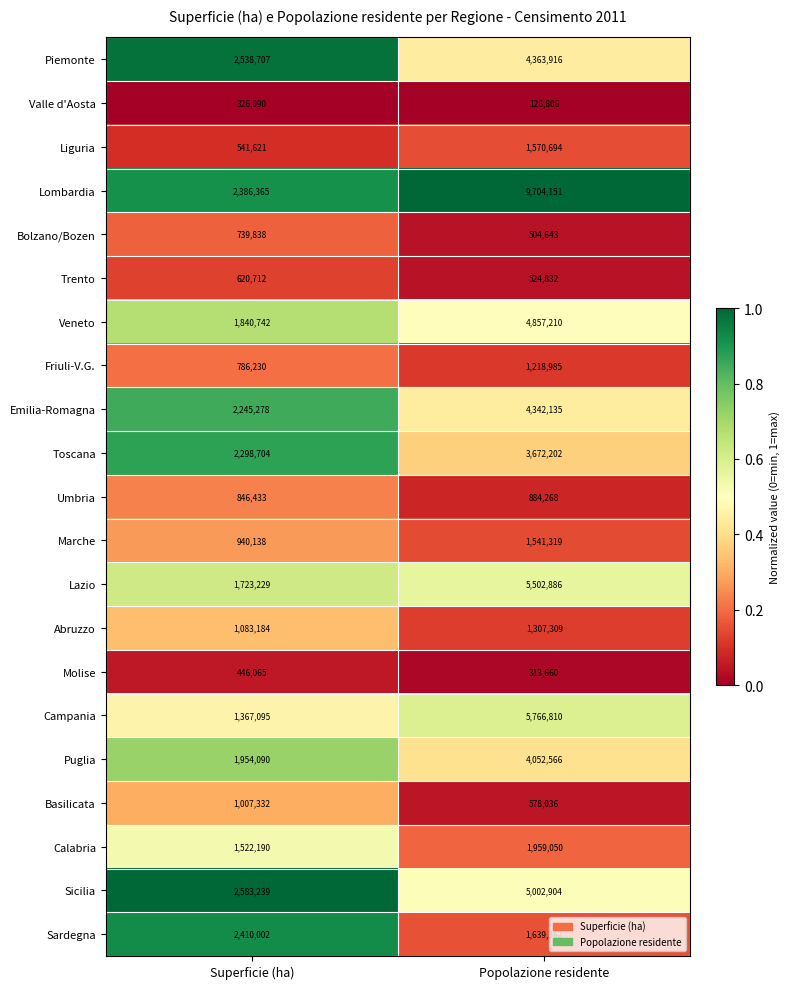

The Molise series shows 446065 at Superficie (ha). True or false?

True